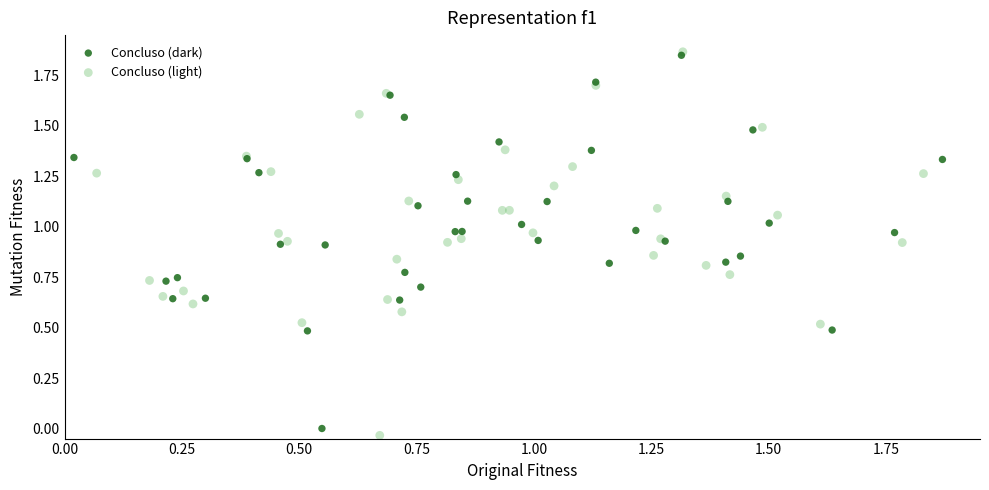

Which series contains the lowest Y value?

Concluso (light)